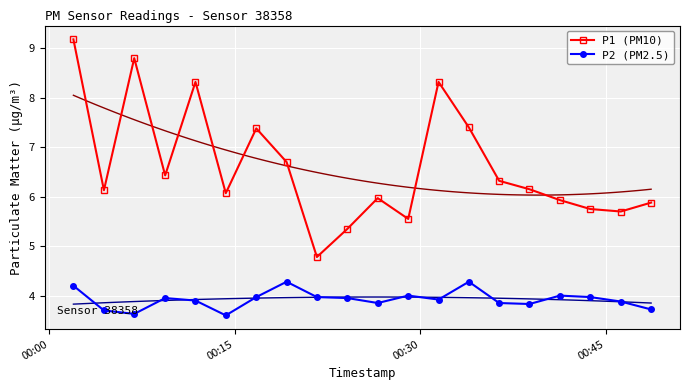

What is the lowest value of the P1 (PM10) series?

4.8